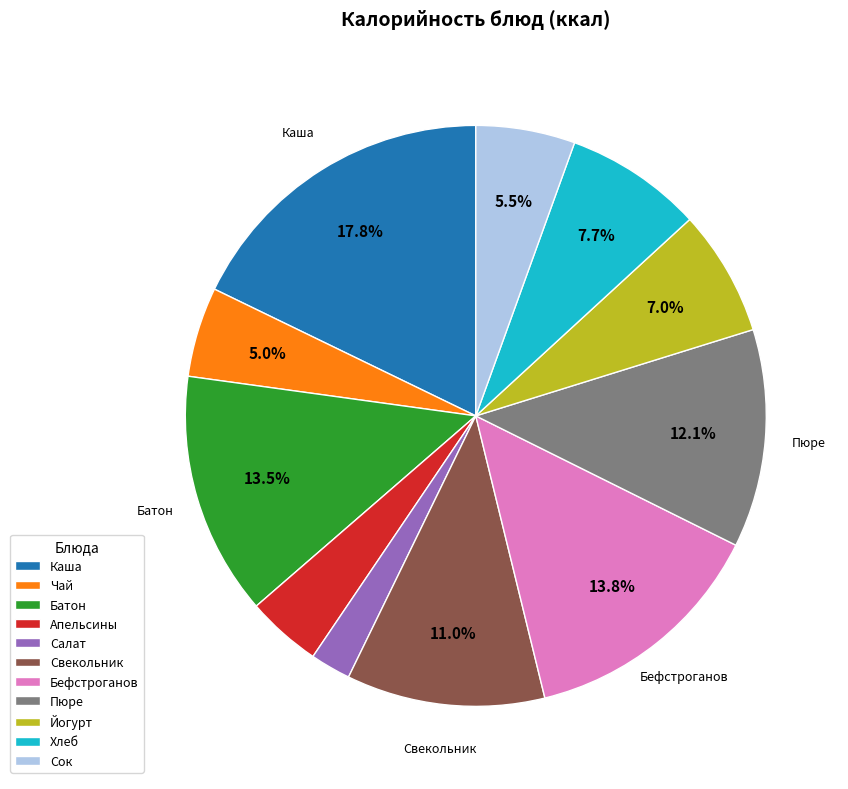

How many slices are in this pie chart?

11